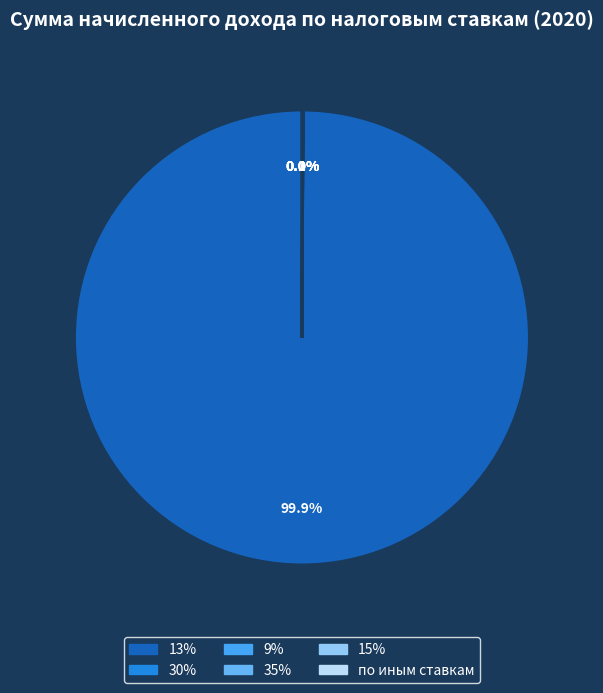

What percentage is NOT represented by по иным ставкам?

99.9%